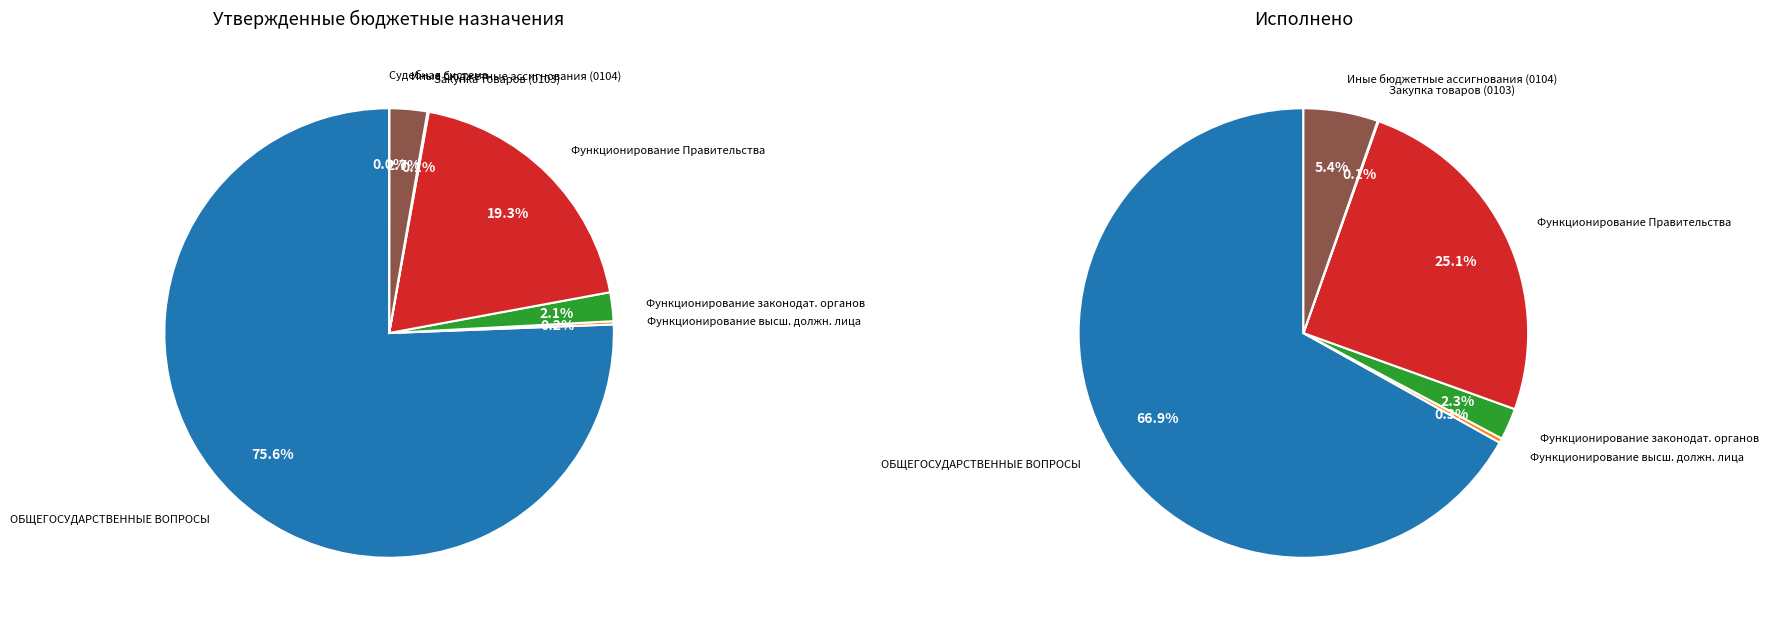

What is the change in value from ОБЩЕГОСУДАРСТВЕННЫЕ ВОПРОСЫ to Функционирование законодательных органов?

-2089750104.6